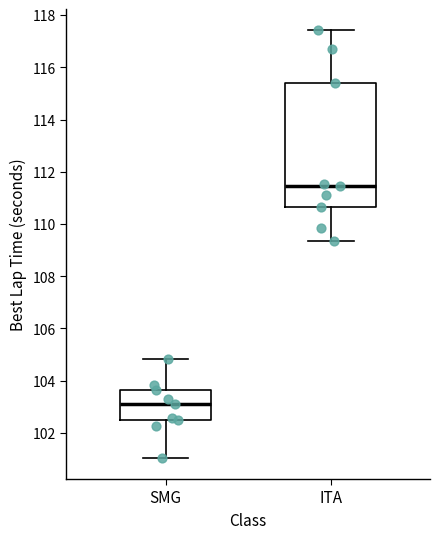

Reading left to right, transcribe this box plot: for each box, give where its median line is, the range the box spans, and where its two whiskers end, as read against the y-axis. The values are not printed on the chart, so give them approximately, as read against the axis.

SMG: median 103.2, box 102.6 to 103.6, whiskers 101.0 to 104.8
ITA: median 111.4, box 110.6 to 115.4, whiskers 109.4 to 117.4